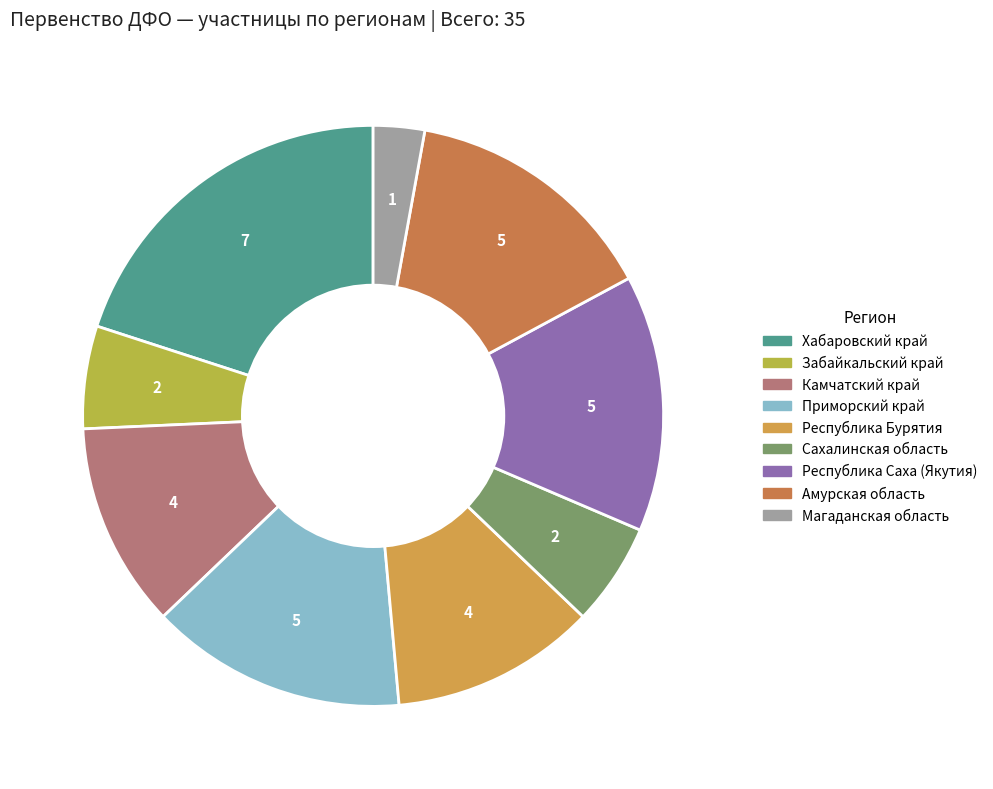

Which slice is the smallest?

Магаданская область